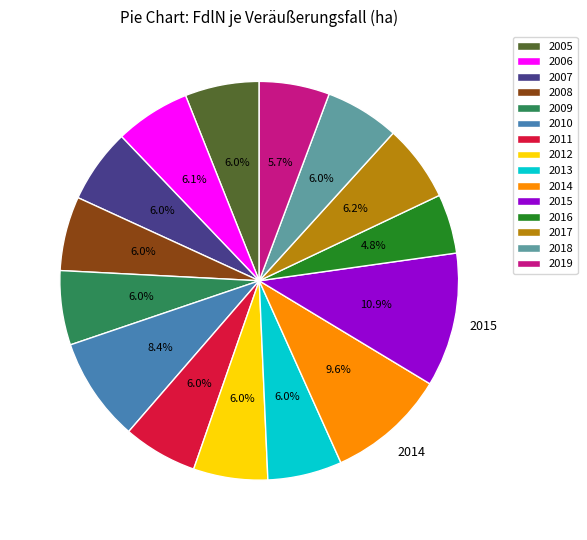

Combined, what portion of the pie is 2018 and 2012?

12.0%